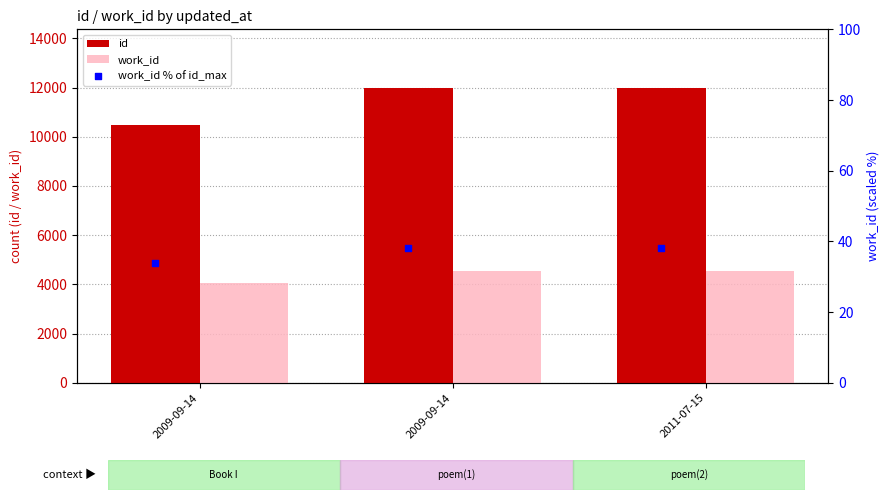

At how many categories does at least one series exceed 3897?

3